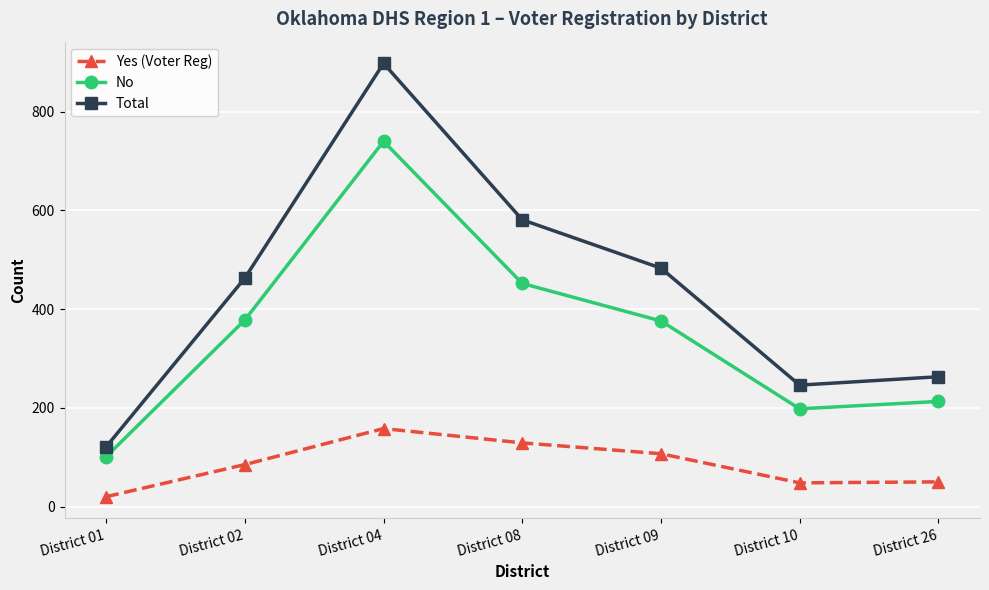

Which category has the highest value across all series?

District 04